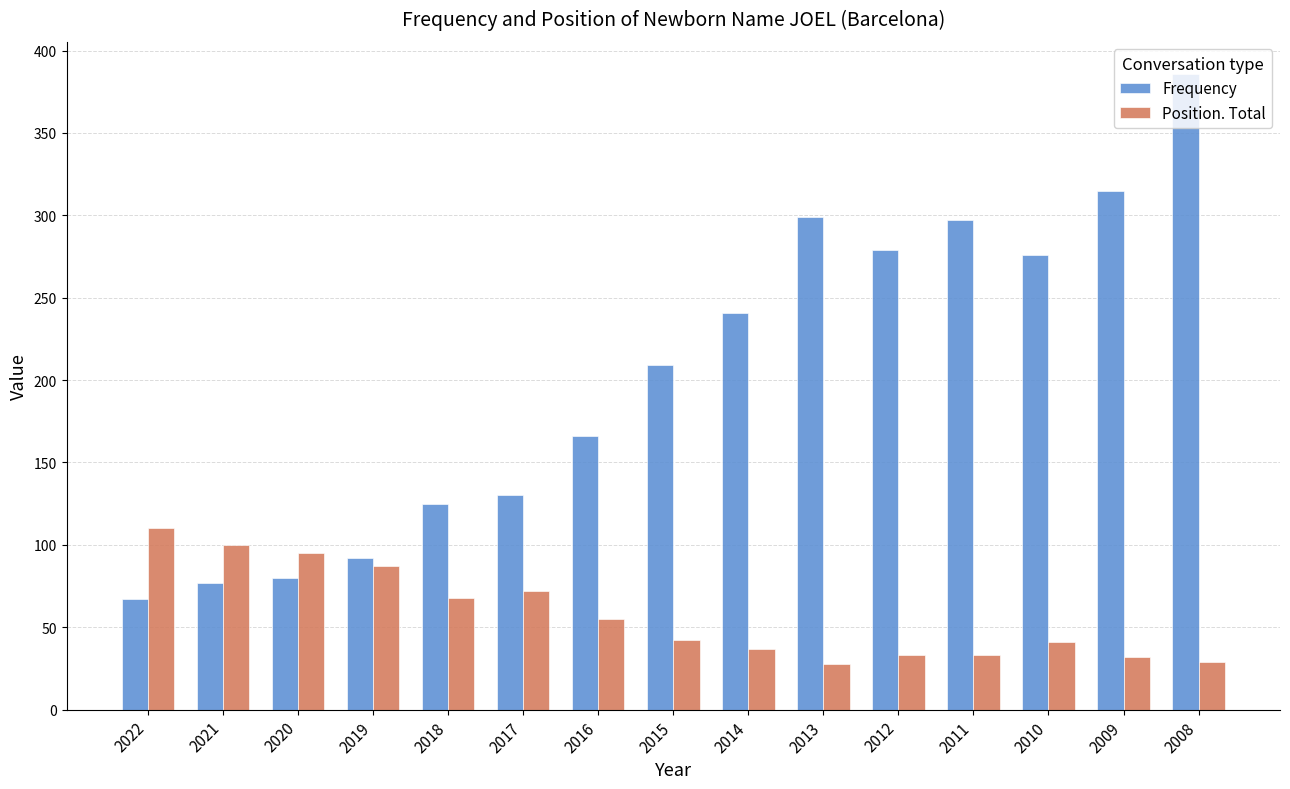

Does the chart contain stacked bars?

No